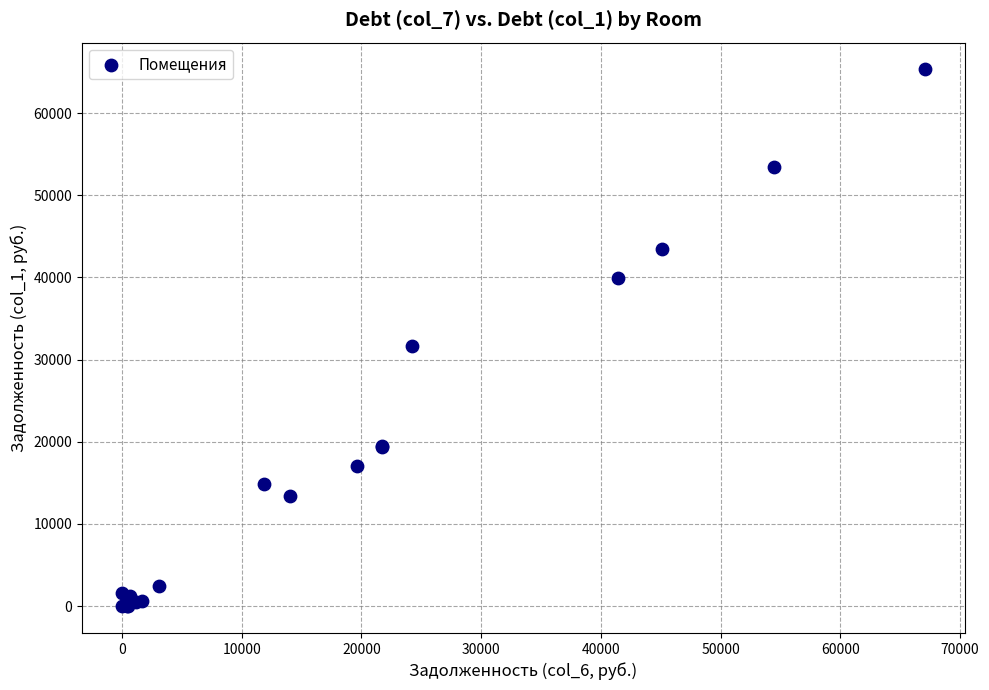

What Y value in the scatter plot is closest to 32652?

31621.1